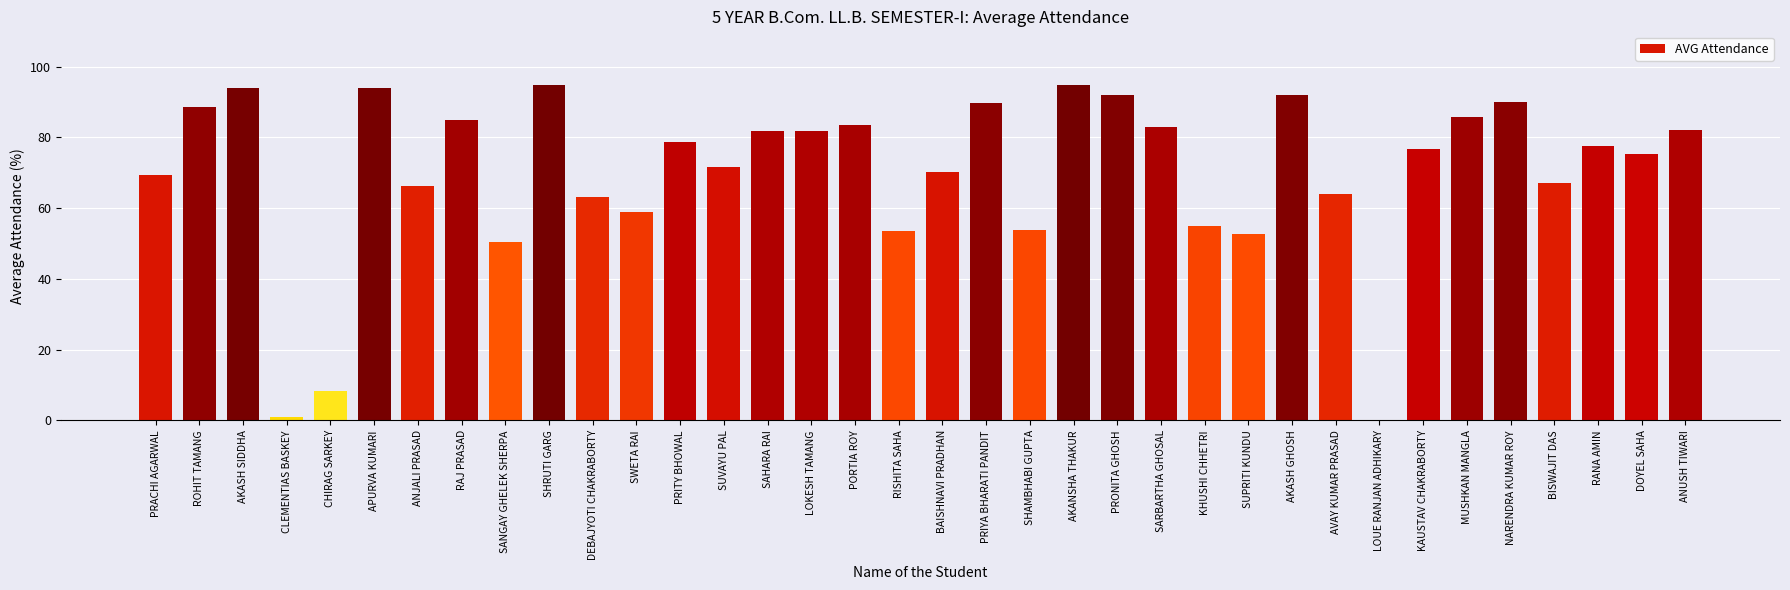

Approximately how many times larger is the value at APURVA KUMARI compared to DEBAJYOTI CHAKRABORTY?

1.5